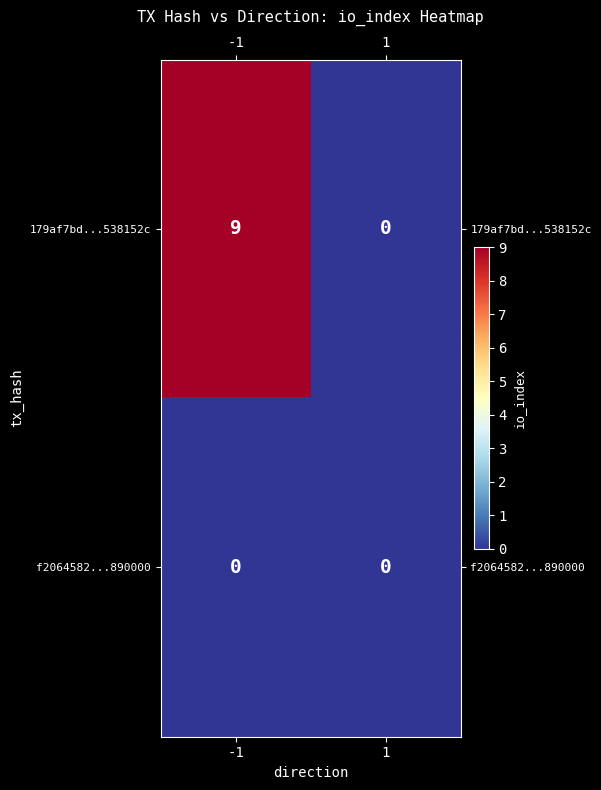

What is the difference between the 179af7bd...538152c values at -1 and 1?

9